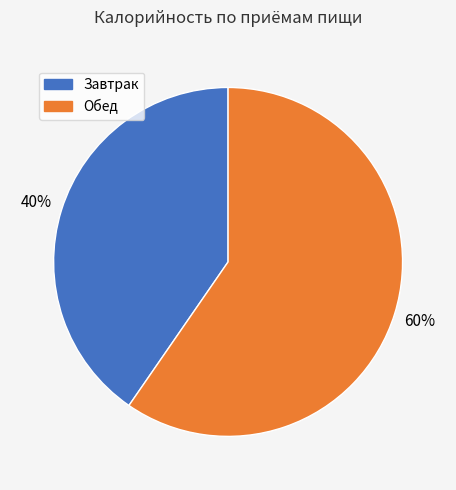

What is the smallest slice in the pie chart?

Завтрак